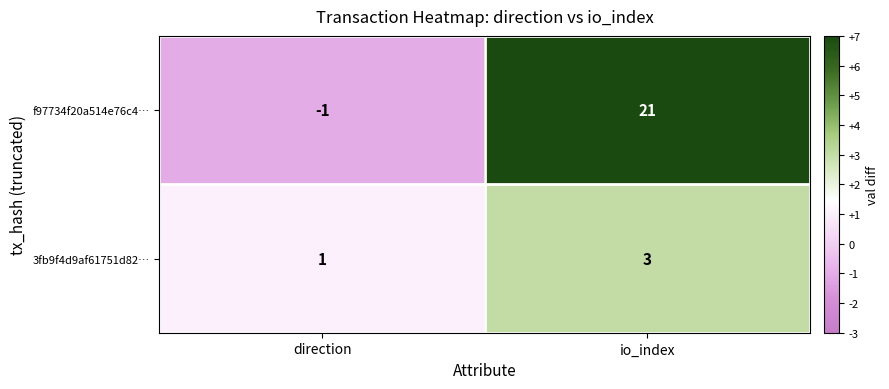

What is the total value across all series at io_index?

24